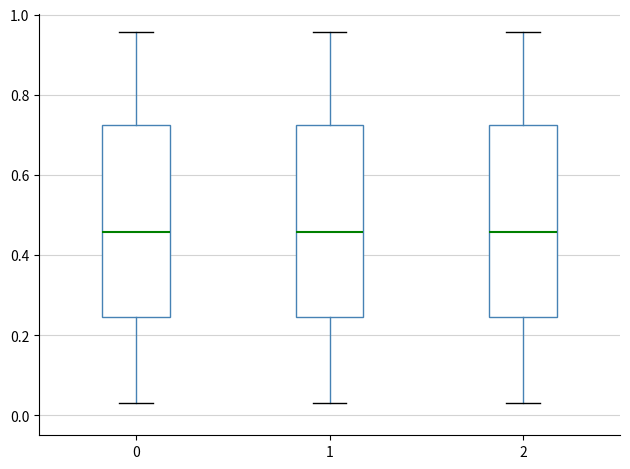

Reading left to right, transcribe this box plot: for each box, give where its median line is, the range the box spans, and where its two whiskers end, as read against the y-axis. The values are not printed on the chart, so give them approximately, as read against the axis.

0: median 0.46, box 0.24 to 0.72, whiskers 0.04 to 0.96
1: median 0.46, box 0.24 to 0.72, whiskers 0.04 to 0.96
2: median 0.46, box 0.24 to 0.72, whiskers 0.04 to 0.96